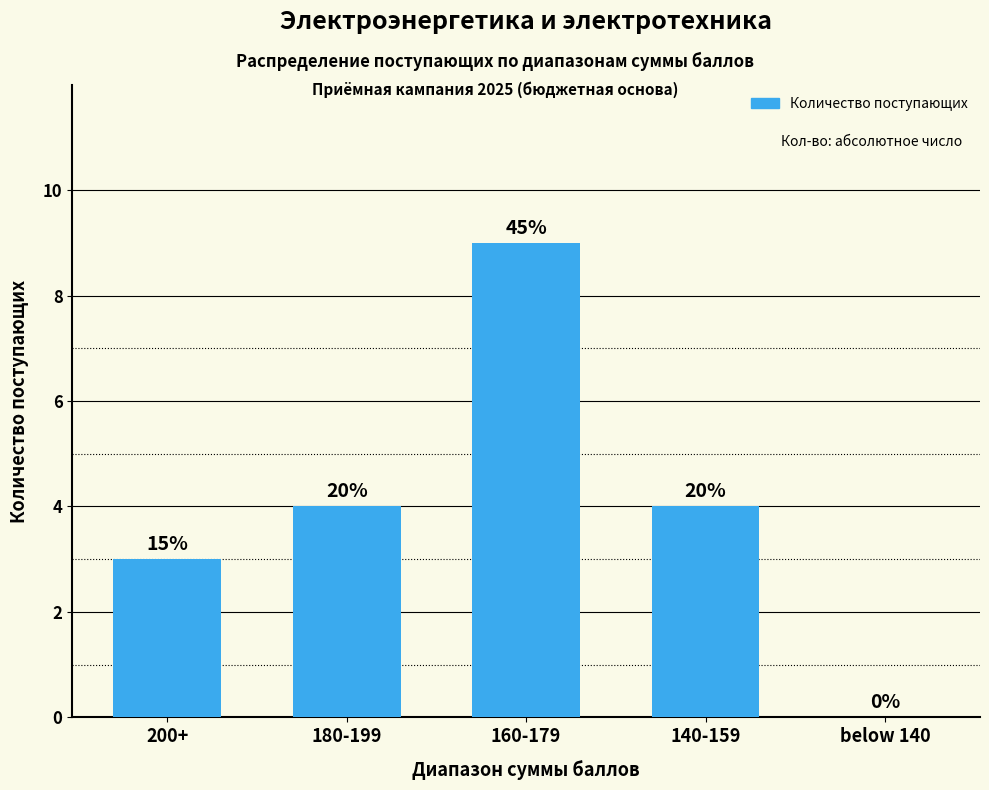

Are the bars horizontal?

No